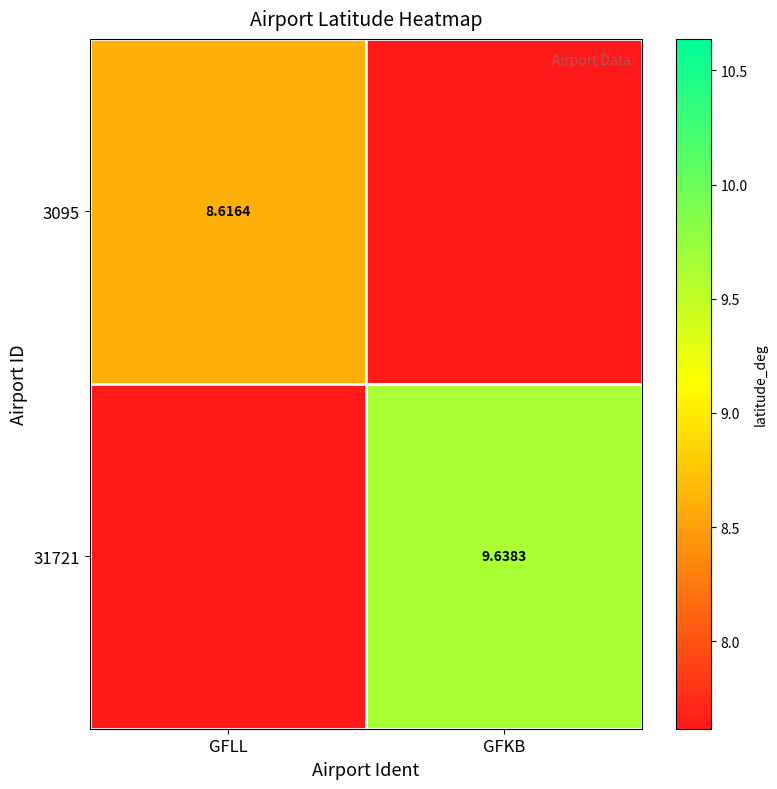

Is the value of 3095 at GFLL greater than the value of 31721 at GFKB?

No